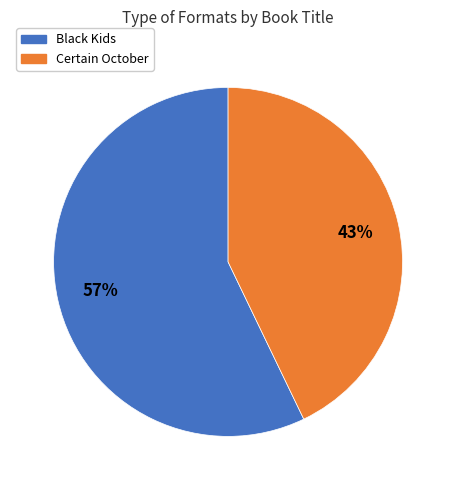

Is there a majority slice in this chart?

Yes